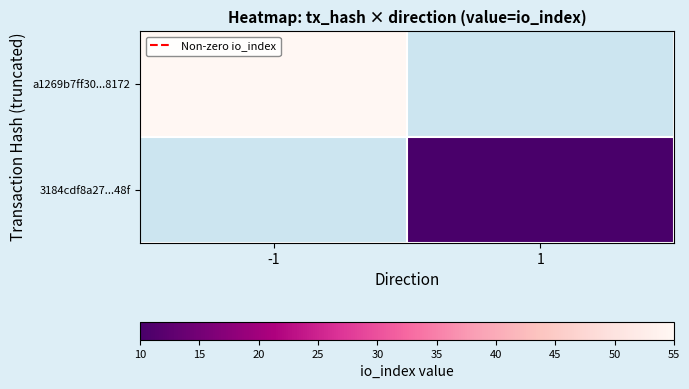

Is it true that a1269b7ff30...8172 equals 26.8 at -1?

False